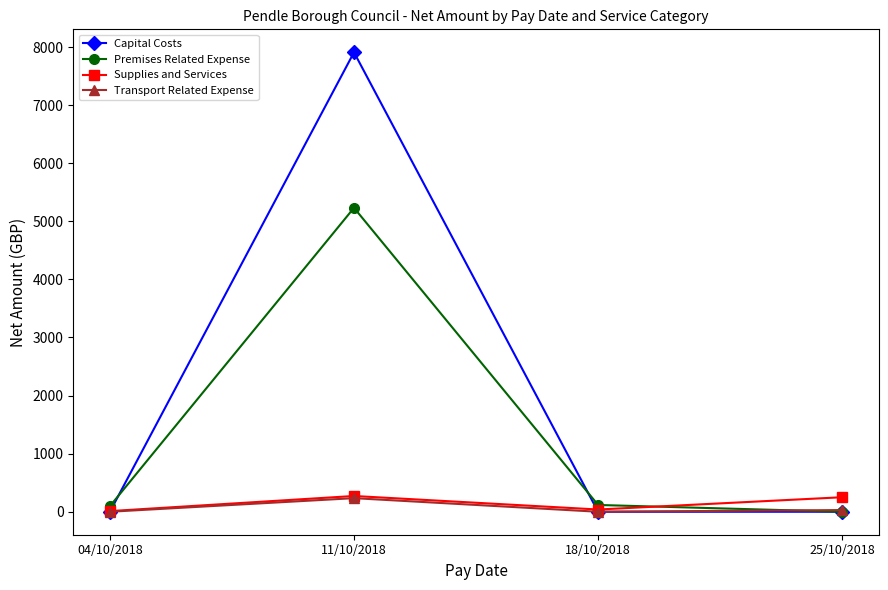

Where does the Premises Related Expense series first go above 116?

11/10/2018